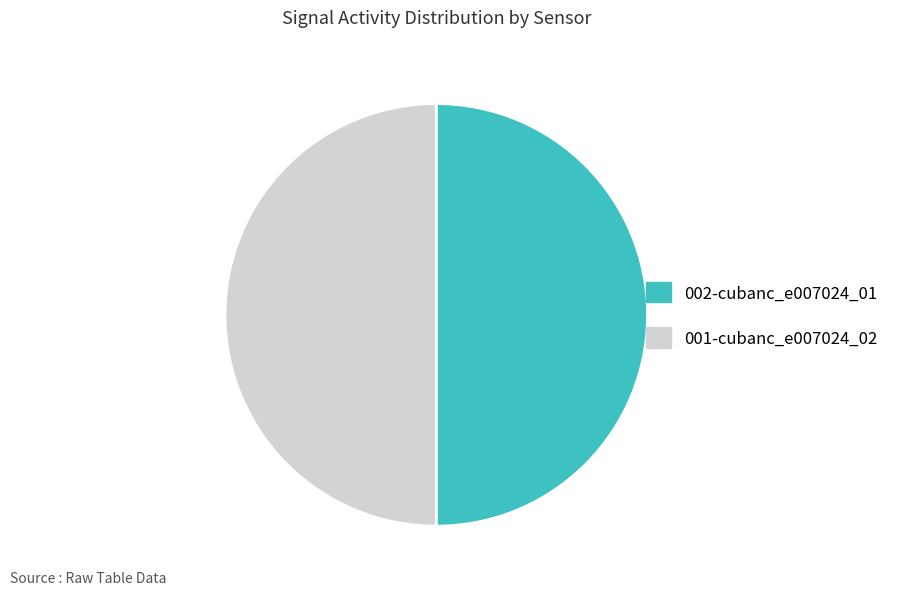

Combined, do 002-cubanc_e007024_01 and 001-cubanc_e007024_02 account for over 50%?

Yes